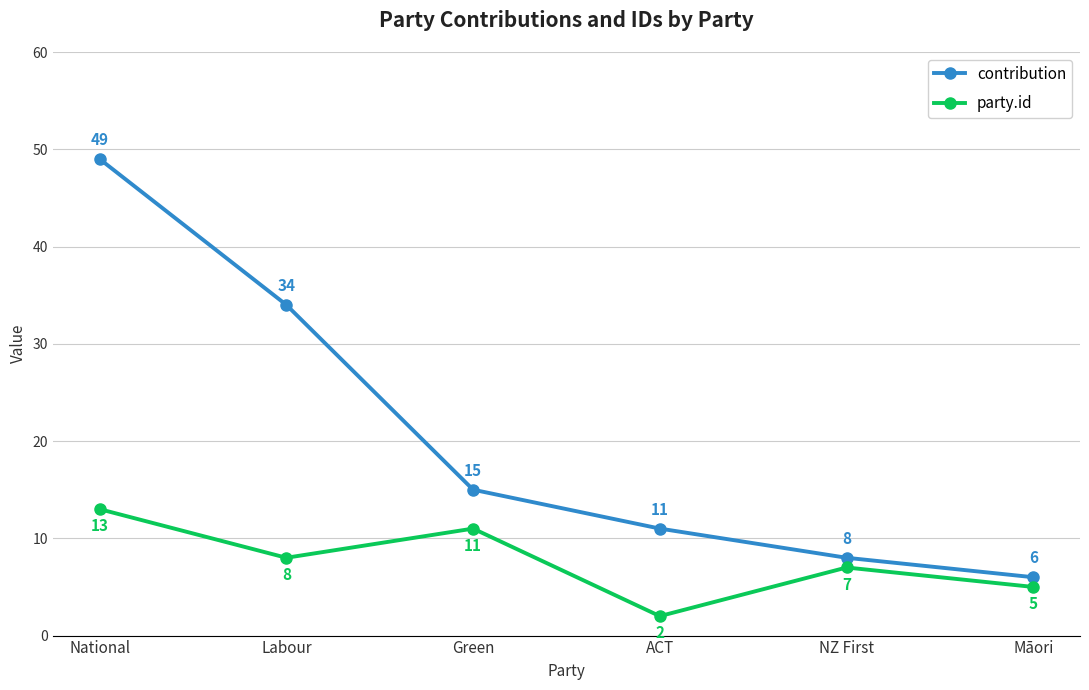

At how many categories does at least one series exceed 29?

2